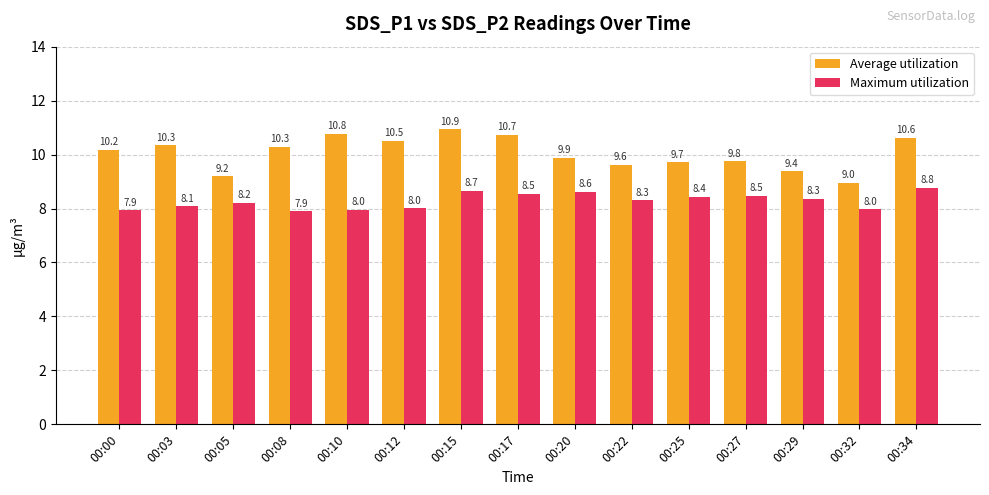

What is the spread (max minus min) of values at 00:27?

1.3